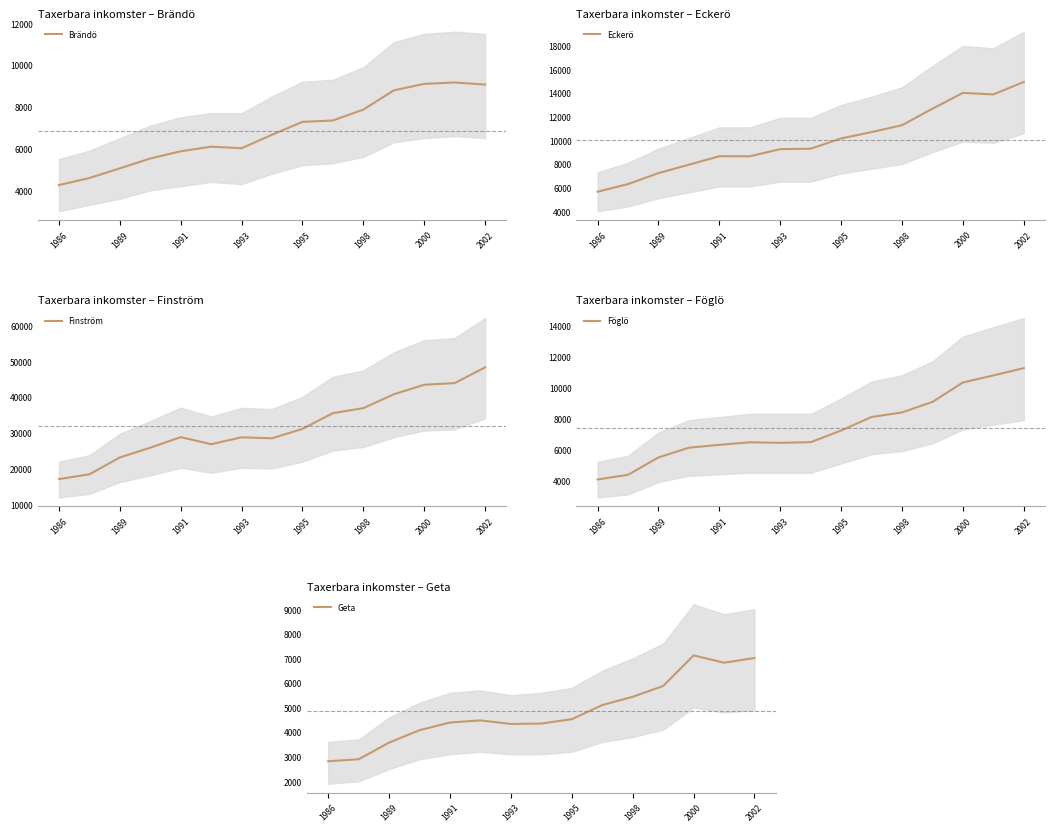

Where does the Finström series first go above 28844?

1991